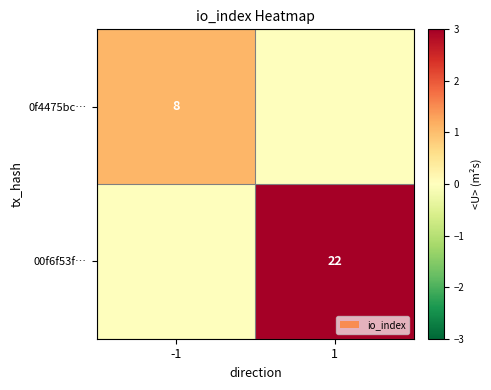

True or false: 0f4475bc… has a value of 8 at -1.

True